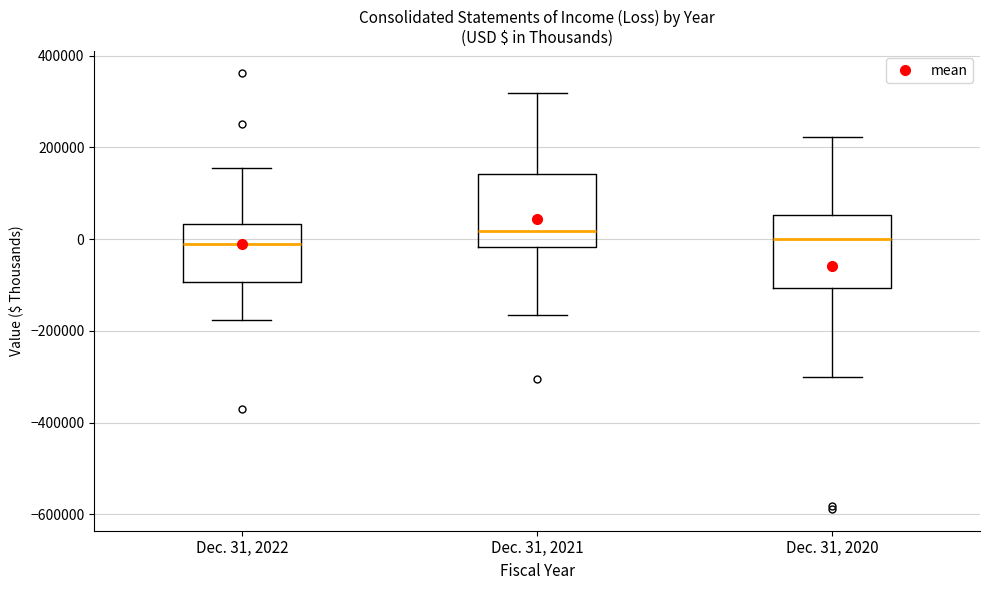

Reading left to right, read every box against the y-axis: the position of its median line, the range the box covers, and the ends of its whiskers. The values are not printed on the chart, so give them approximately, as read against the axis.

Dec. 31, 2022: median 0, box -100000 to 40000, whiskers -180000 to 160000
Dec. 31, 2021: median 20000, box -20000 to 140000, whiskers -160000 to 320000
Dec. 31, 2020: median 0, box -100000 to 60000, whiskers -300000 to 220000